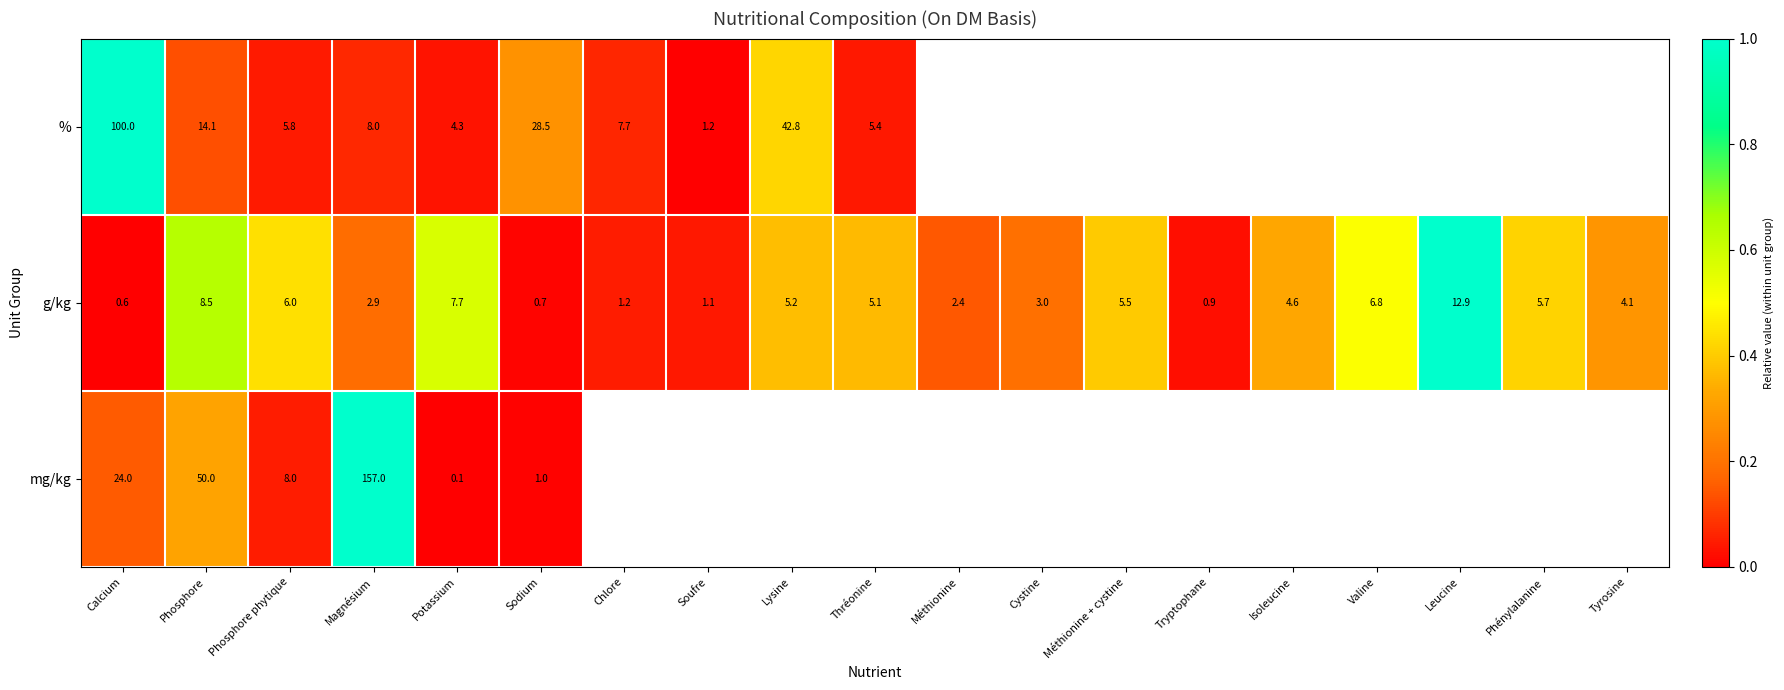

What is the average value of the g/kg series?

4.5